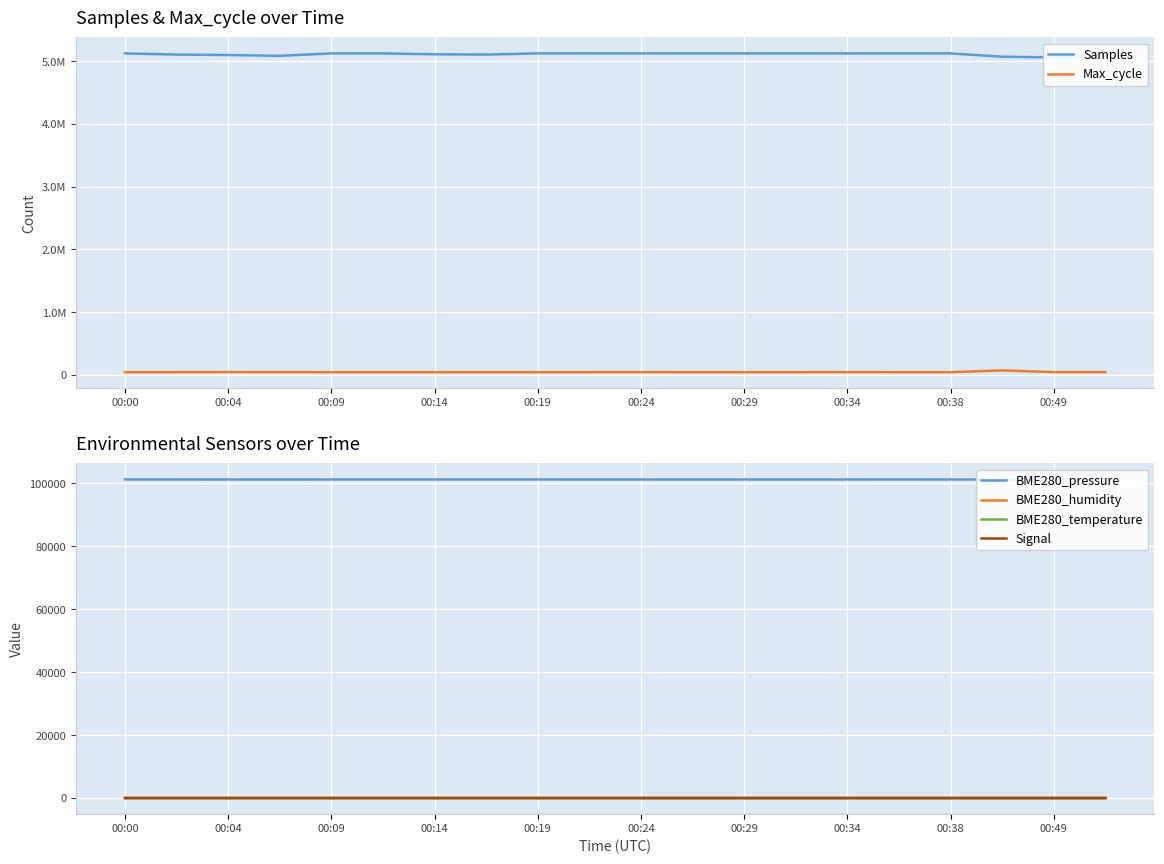

True or false: BME280_temperature and BME280_pressure intersect in this chart.

False